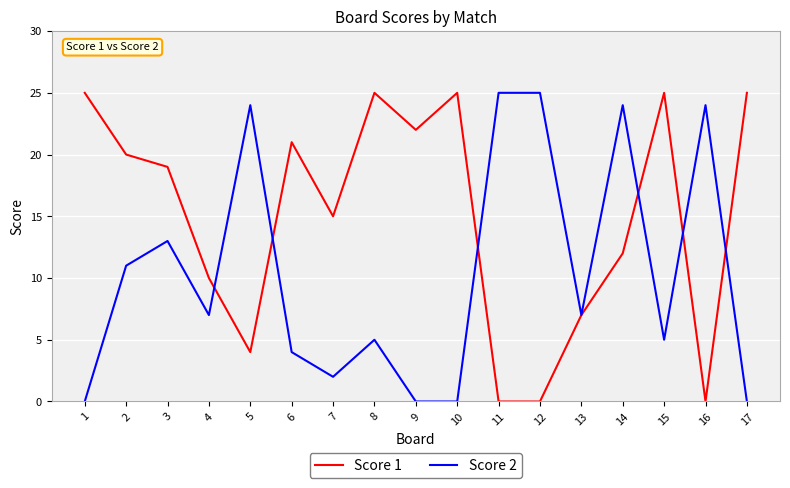

At 16, list the series in order from largest to smallest.

Score 2, Score 1